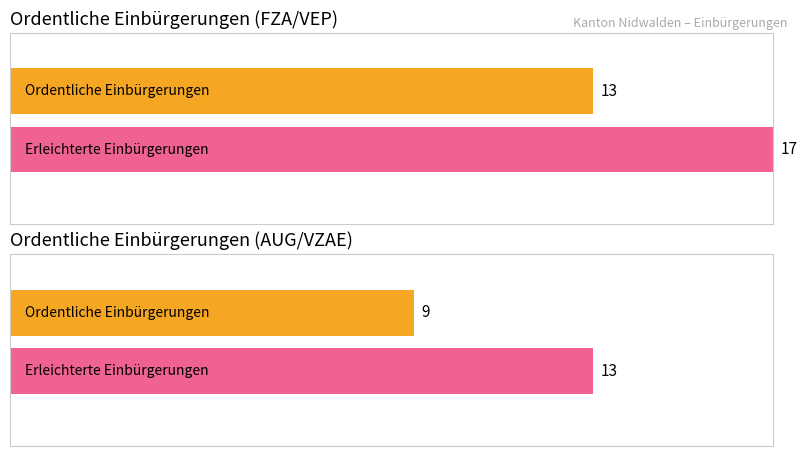

What are all the series names shown in the legend?

Ordentliche Einbürgerungen, Erleichterte Einbürgerungen